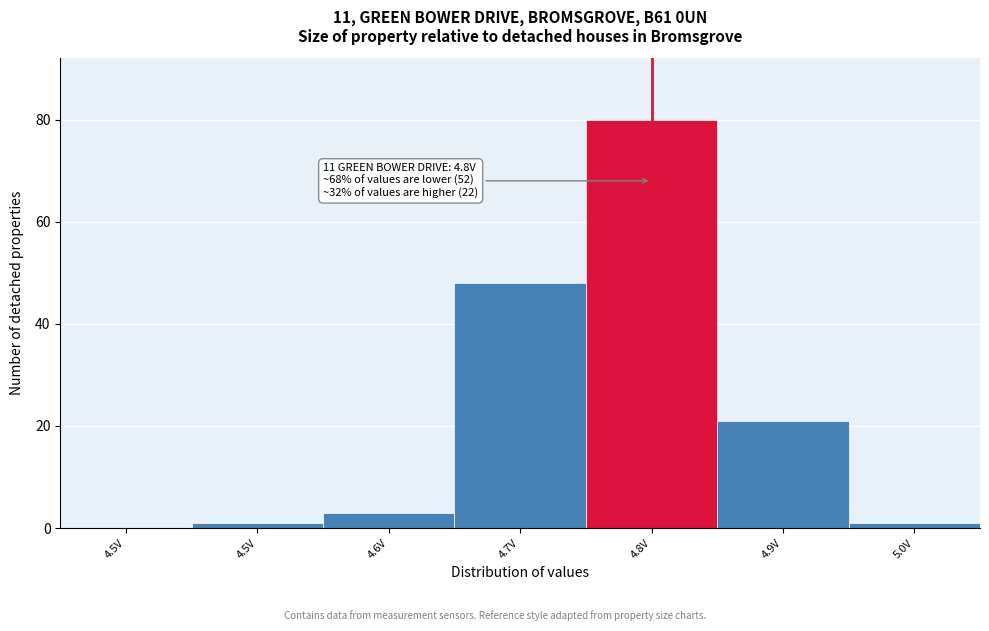

How many distinct data groups are displayed?

1